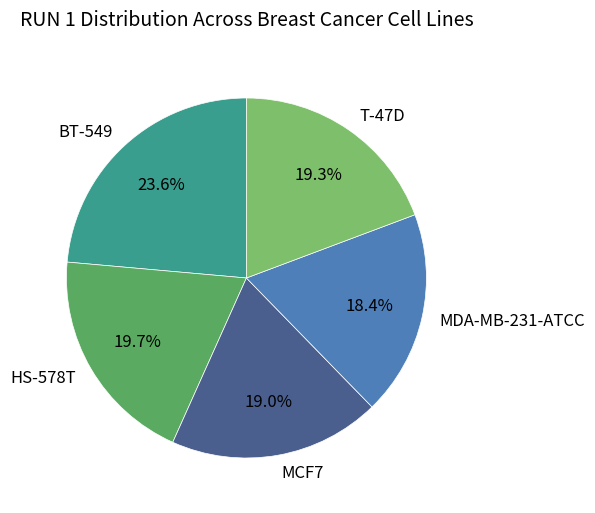

Is it true that MCF7 is 19% of the pie?

True